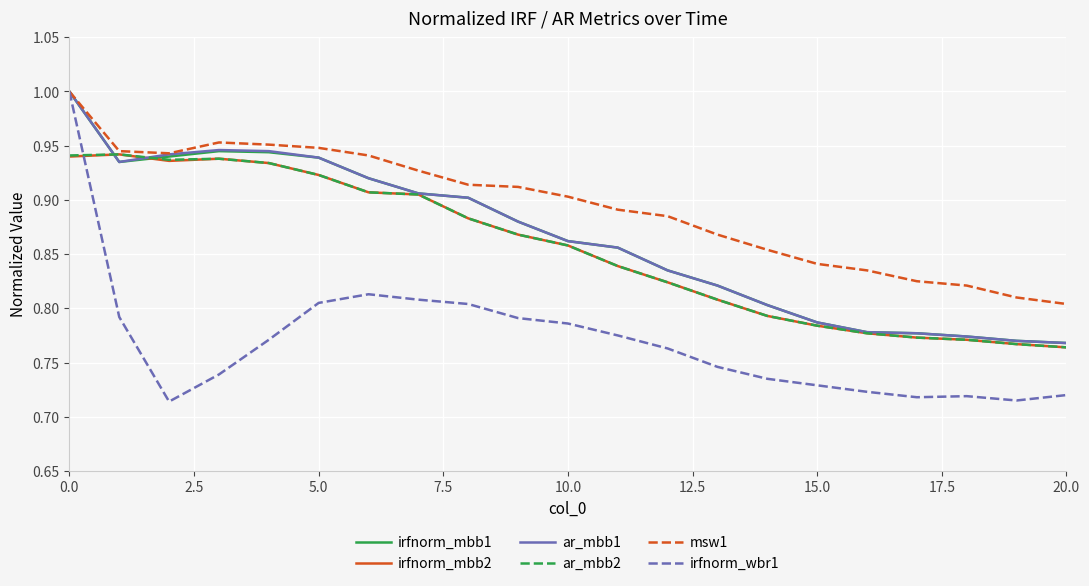

Does the chart display data point markers on the line(s)?

No